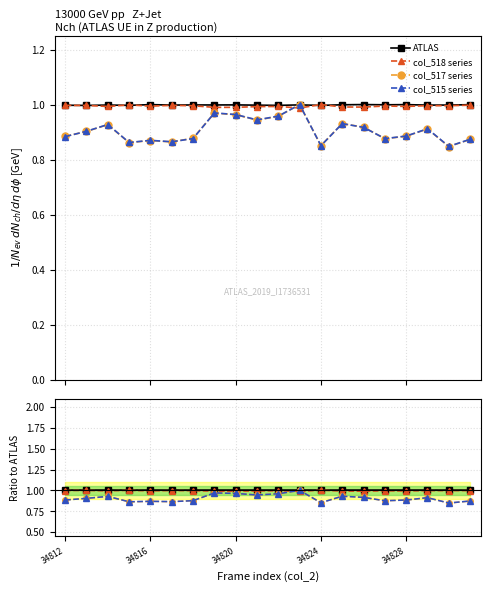

At how many categories does at least one series exceed 0?

20